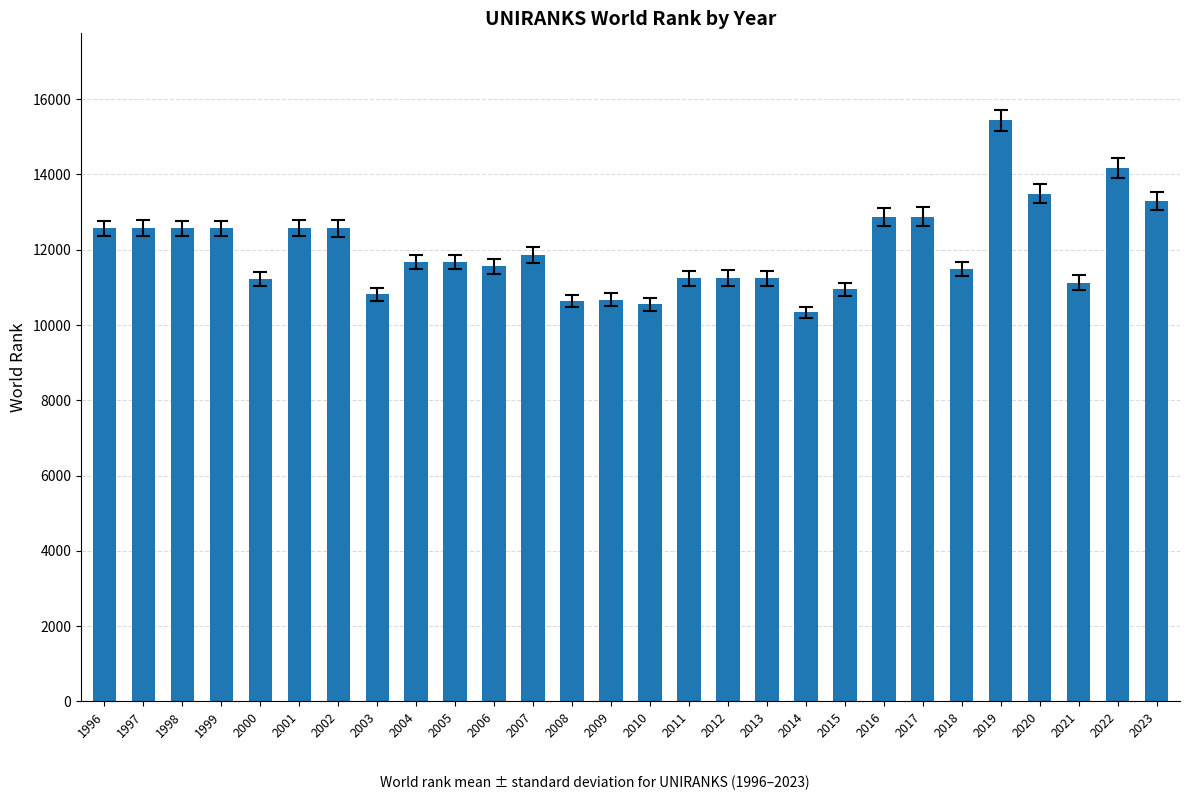

How many bars are there in total?

28